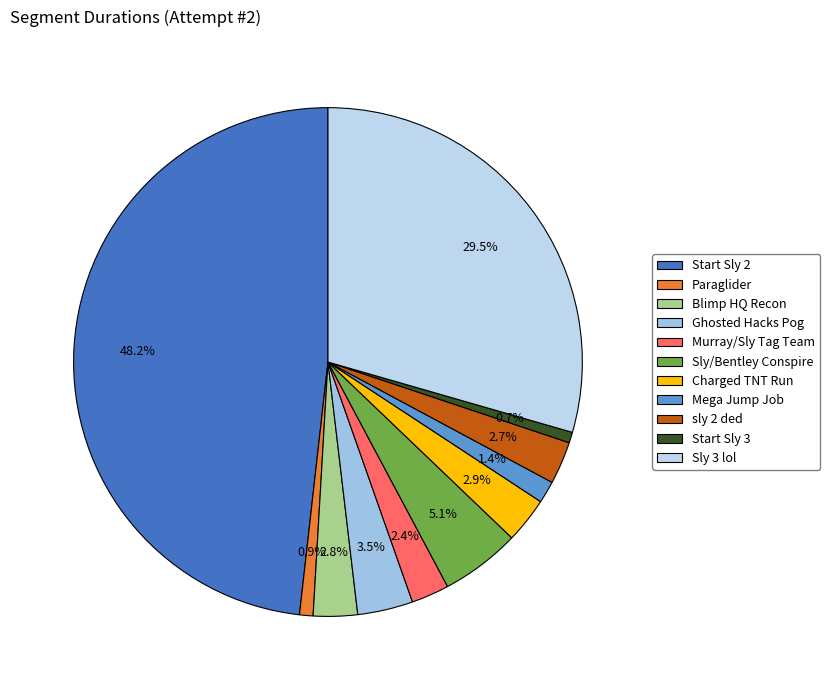

Which has a higher value, Ghosted Hacks Pog or Sly/Bentley Conspire?

Sly/Bentley Conspire